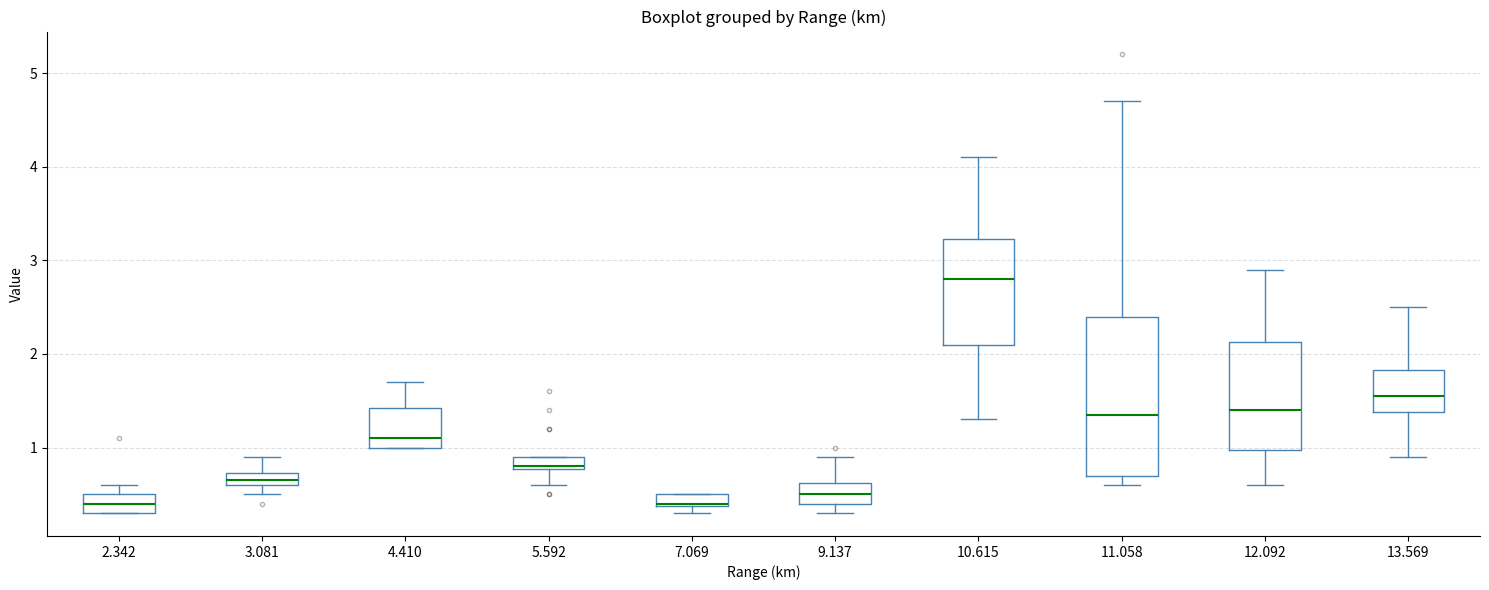

Where is the lower edge of the box at x = 3.081 on the y-axis? The values are not printed on the chart, so give them approximately, as read against the axis.

0.6